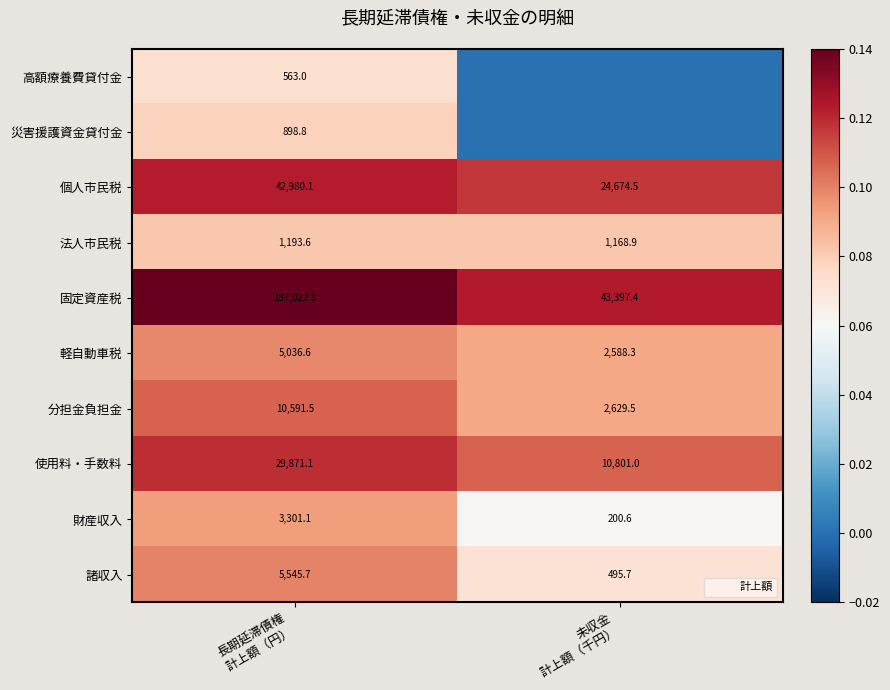

The 分担金負担金 series shows 0.1 at 長期延滞債権 計上額（円）. True or false?

True